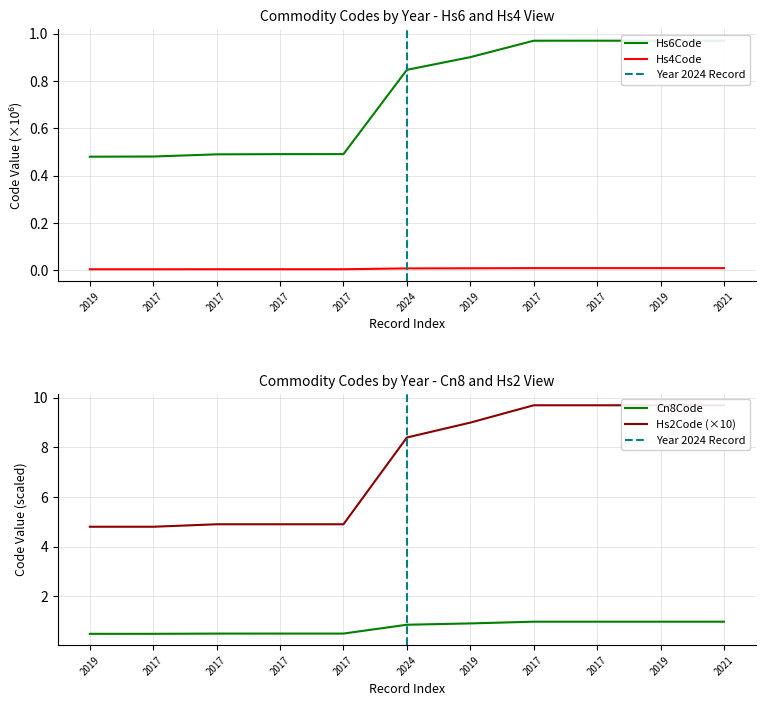

True or false: Commodity_Hs2Code and Commodity_Hs4Code cross at least once.

False